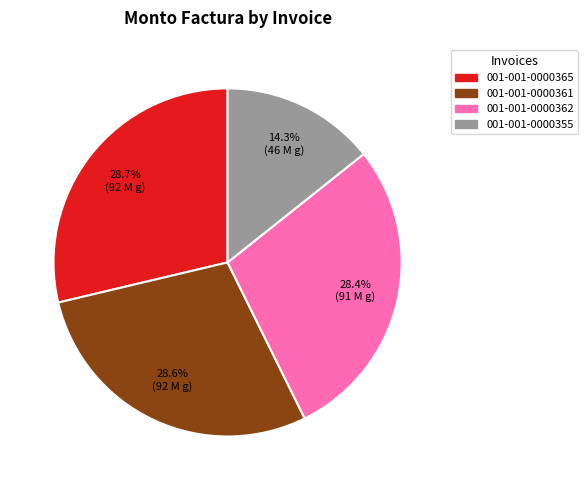

Approximately how many times larger is the value at 001-001-0000355 compared to 001-001-0000365?

0.5